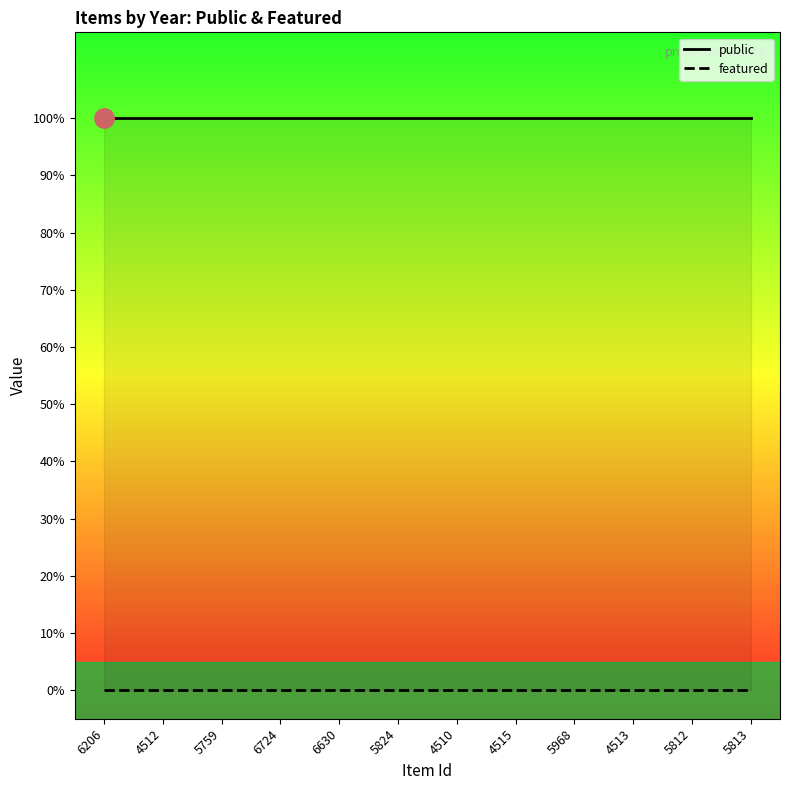

Rank the series at 6206 from highest to lowest value.

public, featured